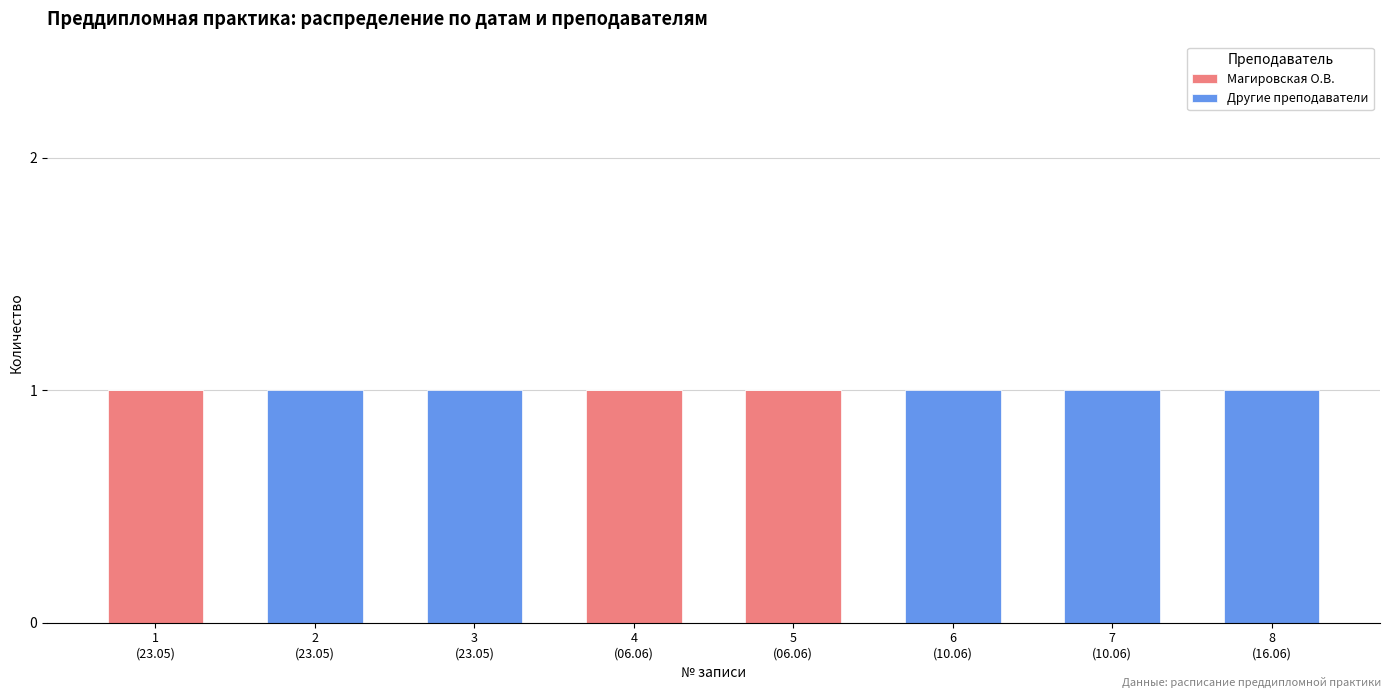

True or false: Магировская О.В. has a value of 1 at 7
(10.06).

False